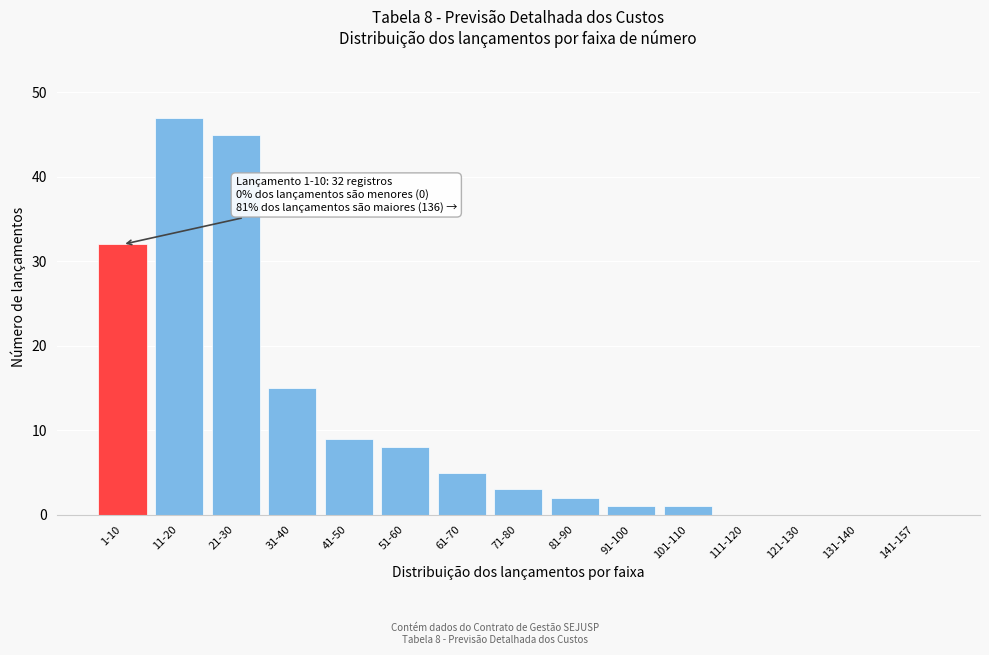

Reading right to left, what are all the values shown in this chart?

141-157=0	131-140=0	121-130=0	111-120=0	101-110=1	91-100=1	81-90=2	71-80=3	61-70=5	51-60=8	41-50=9	31-40=15	21-30=45	11-20=47	1-10=32